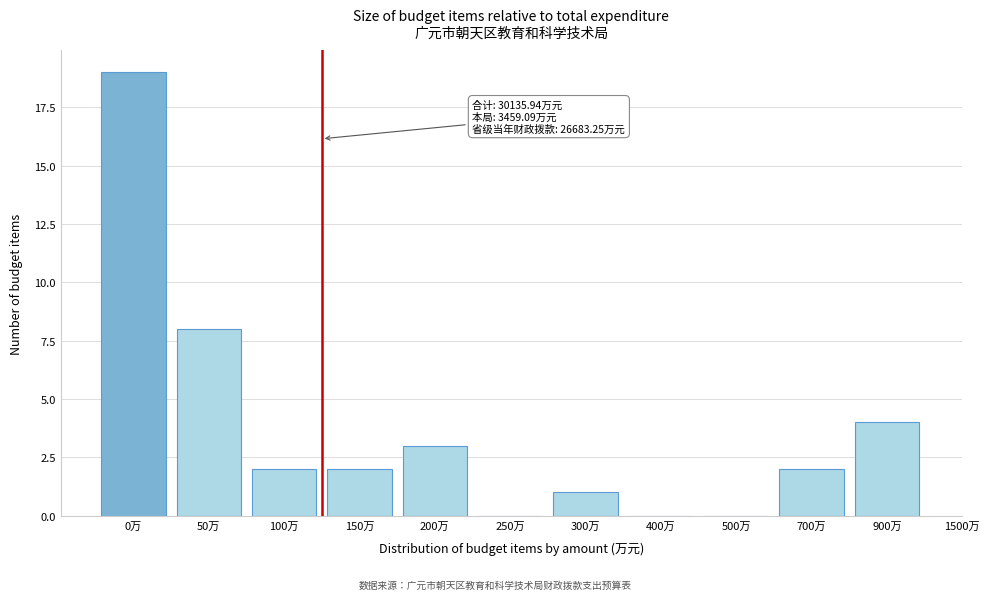

Reading left to right, list all the values displayed in this chart.

0万=19	50万=8	100万=2	150万=2	200万=3	250万=0	300万=1	400万=0	500万=0	700万=2	900万=4